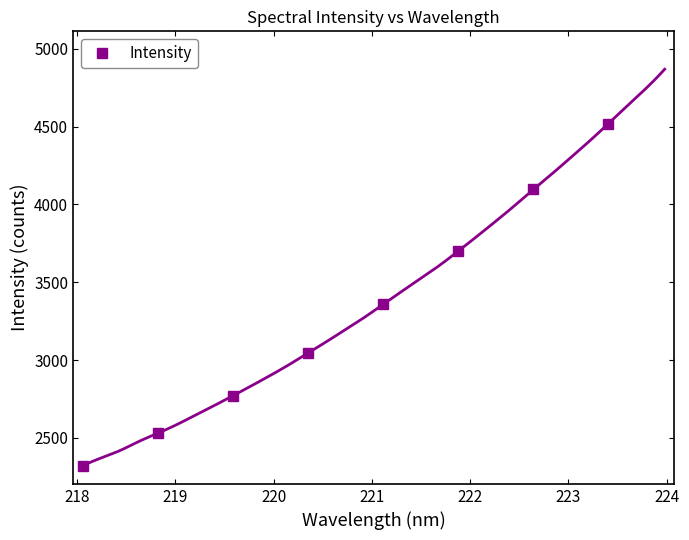

Does the chart have visible grid lines?

No